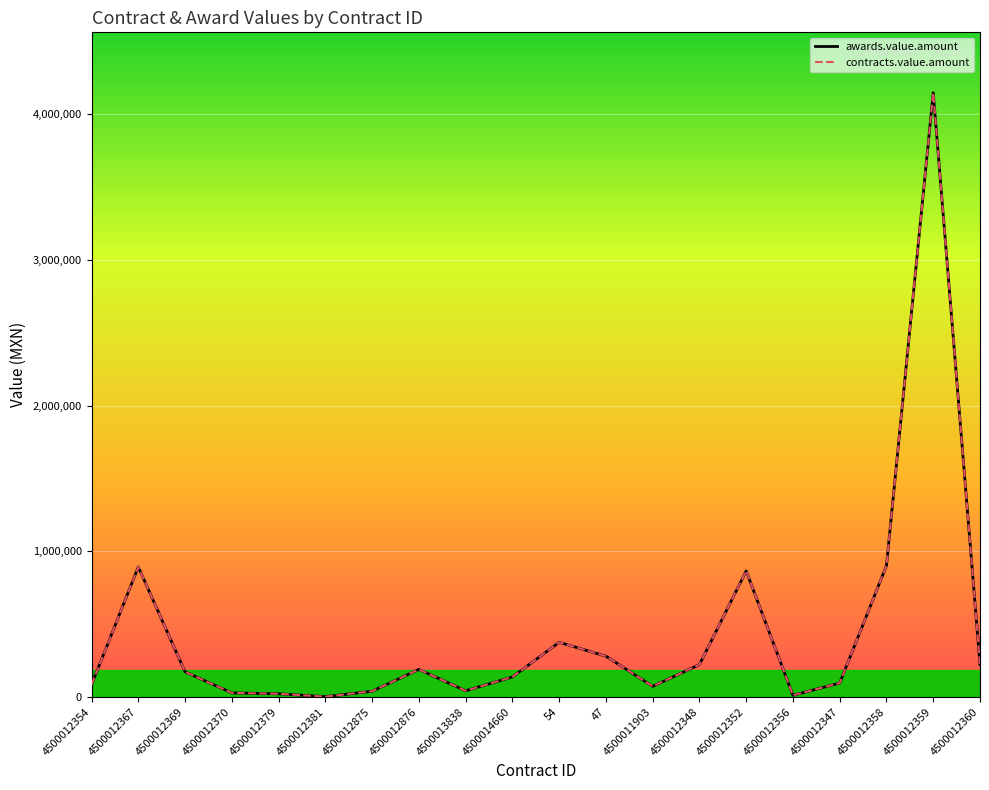

What is the value of the contracts.value.amount point at the 16th from the left?

11600.0